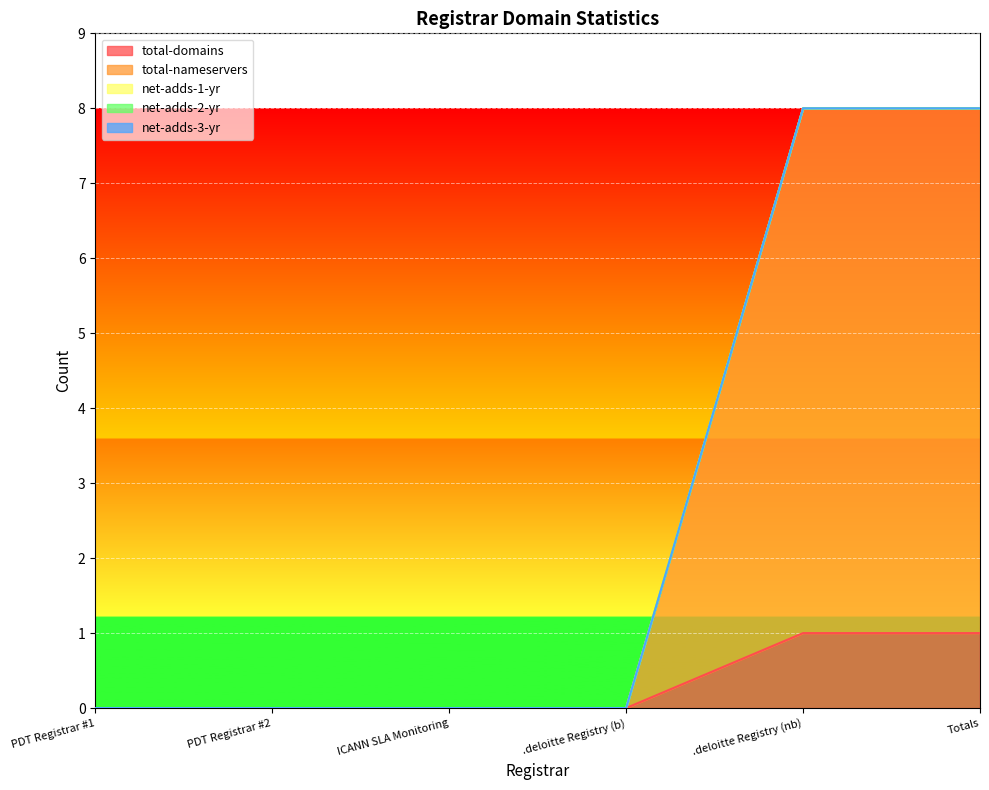

Which series changed the most between ICANN SLA Monitoring and .deloitte Registry (b)?

total-domains